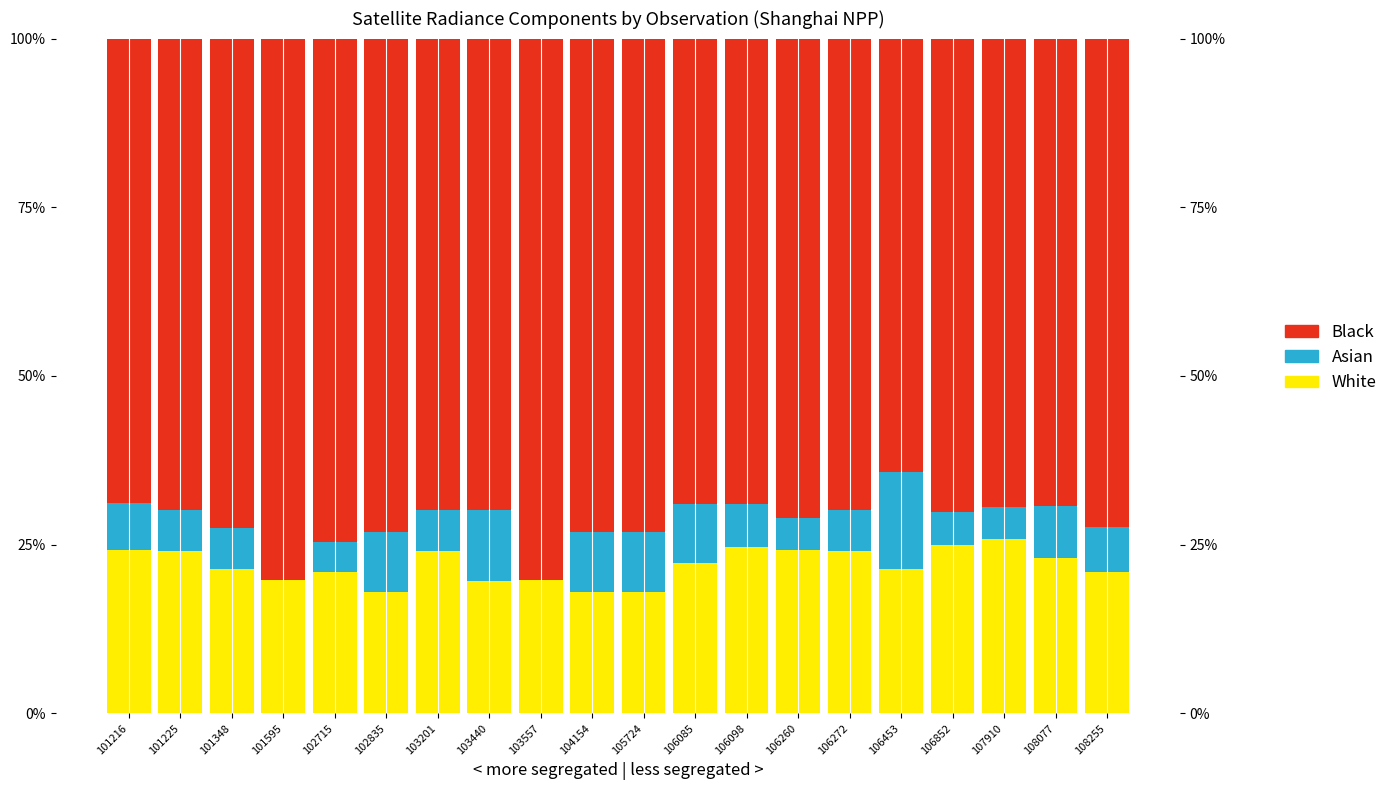

What is the value of the White bar at the 15th from the left?

24.1